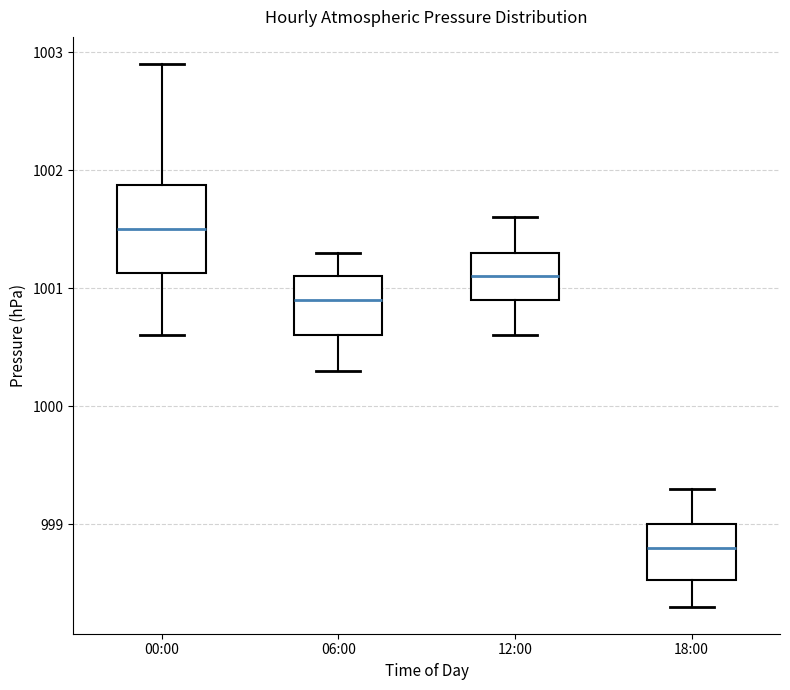

Which box is the tallest, from its lower edge to its upper edge?

00:00